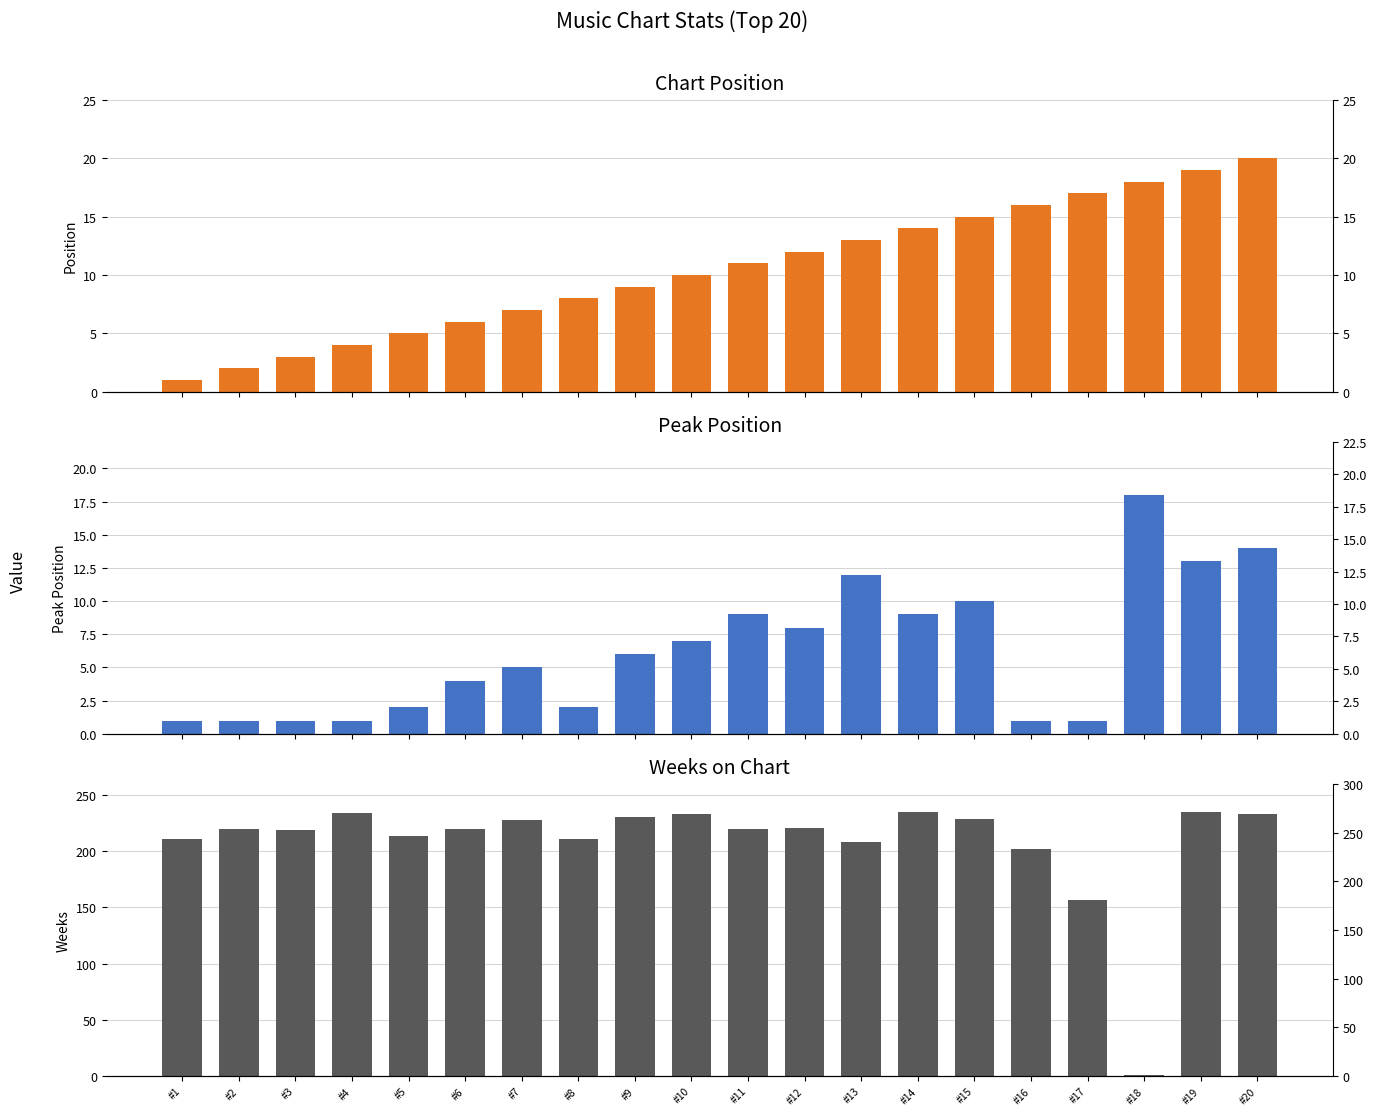

What is the total value across all series at #7?

240